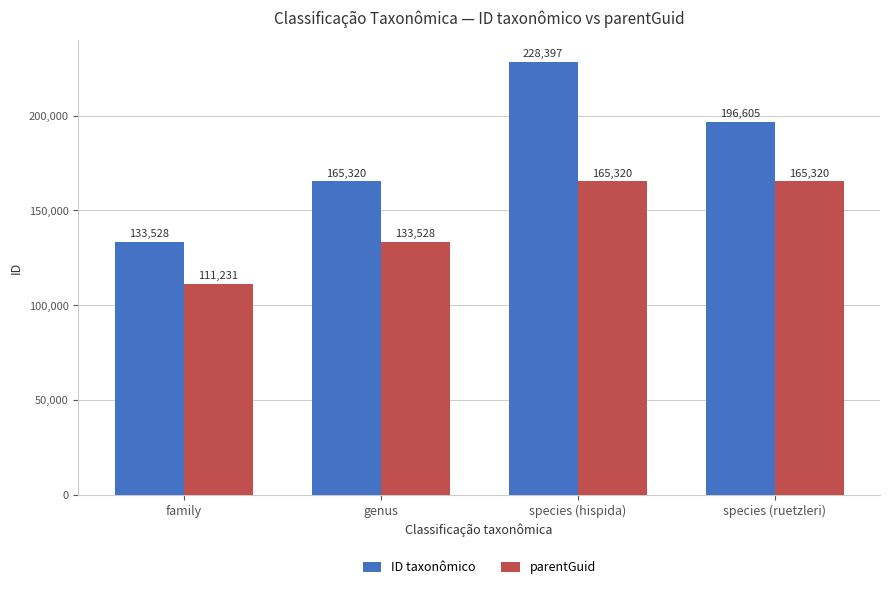

True or false: ID taxonômico has a value of 228397 at species (hispida).

True